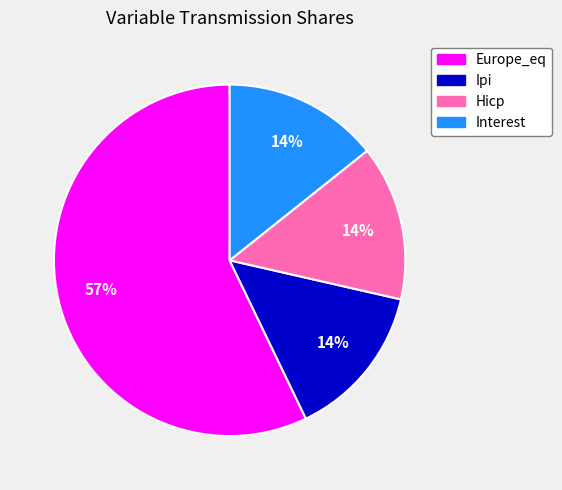

Which category has the biggest portion of the pie?

Europe_eq